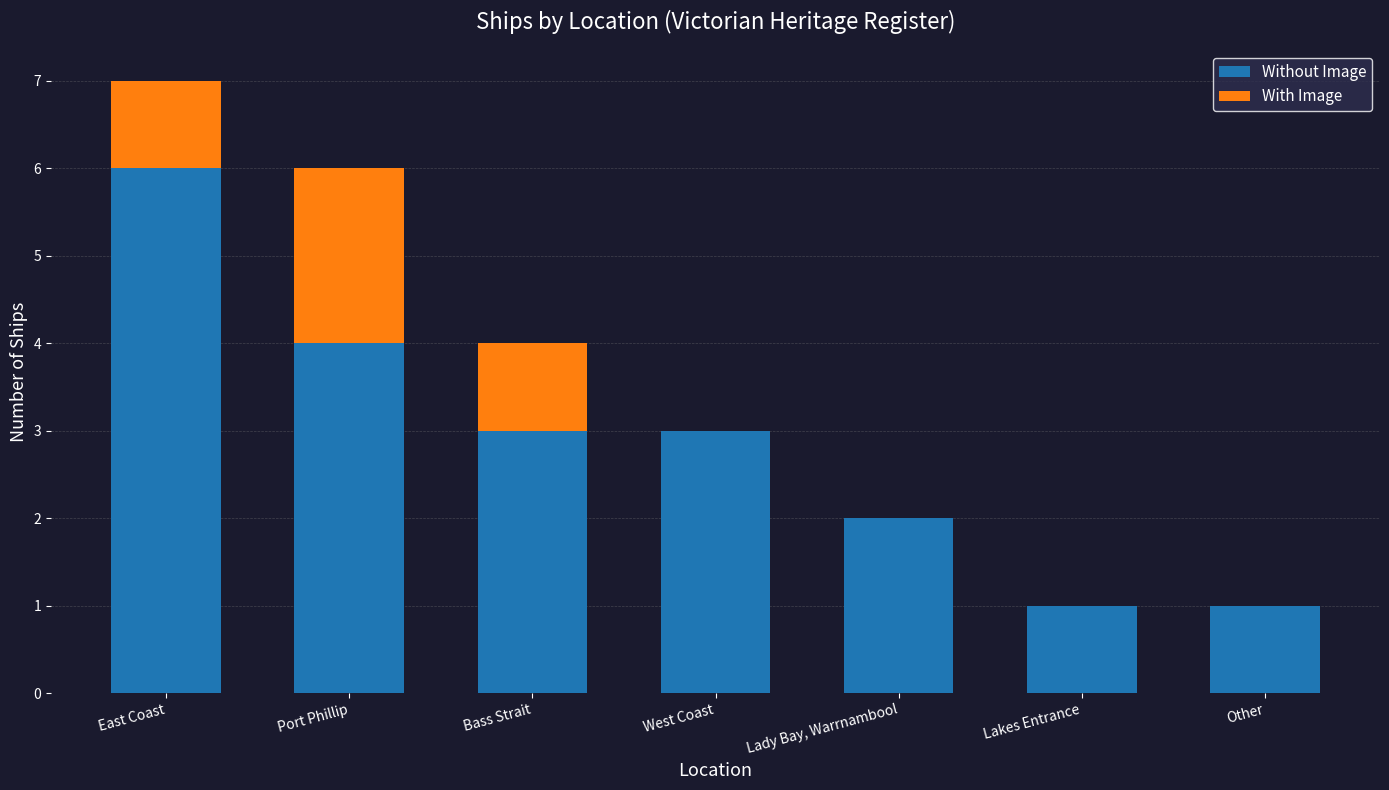

Which category has the highest value in the Without Image series?

East Coast